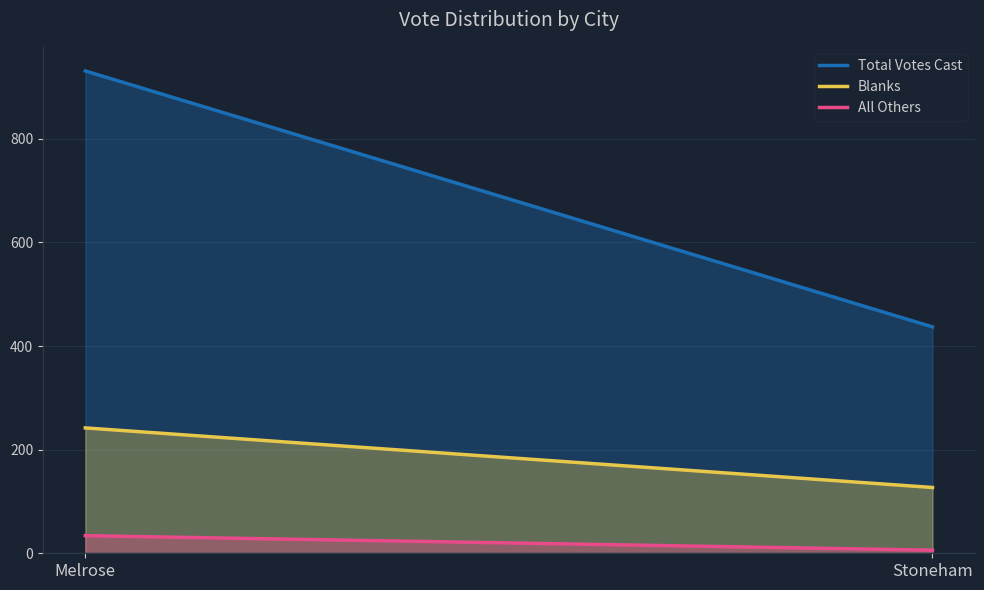

The value of All Others at Melrose is 34. True or false?

True